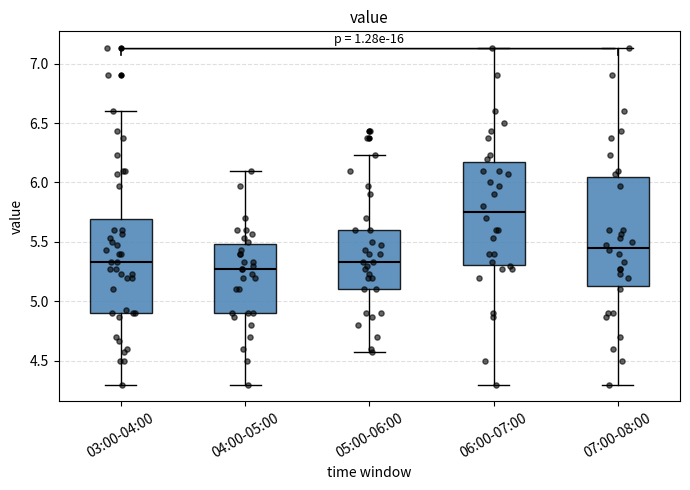

Where does the median line of the box for 05:00-06:00 sit on the y-axis? The values are not printed on the chart, so give them approximately, as read against the axis.

5.35